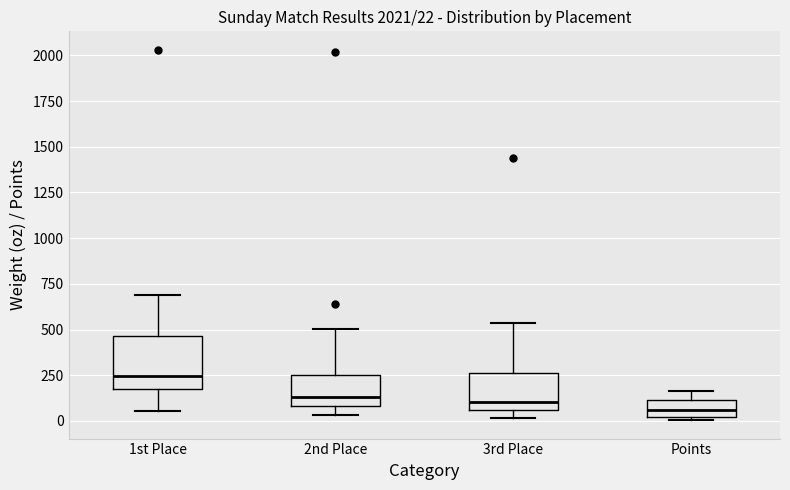

Which box has the highest median line?

1st Place